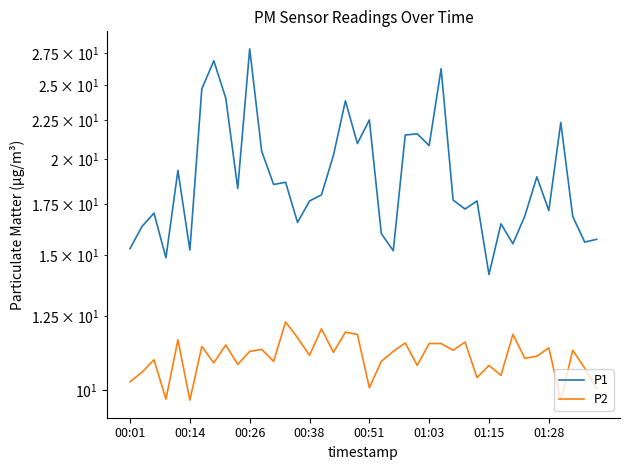

What is the maximum value shown in the chart?

27.9